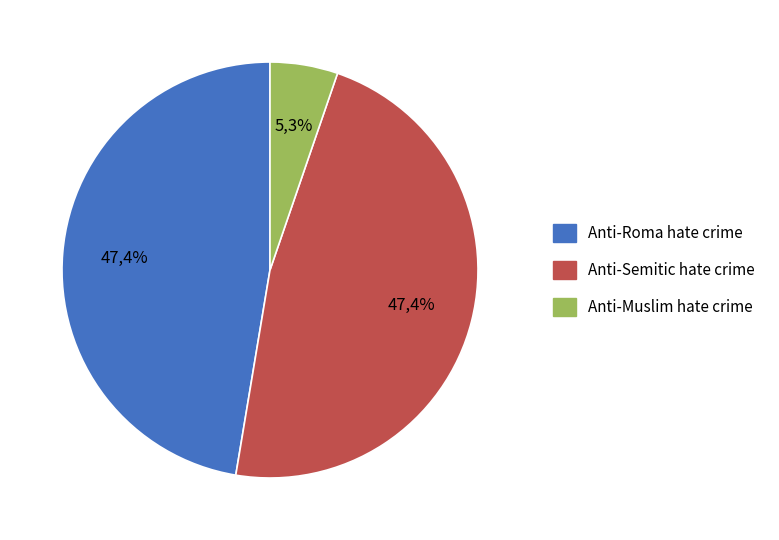

To the nearest percent, what percentage of the pie is Anti-Muslim hate crime?

5%